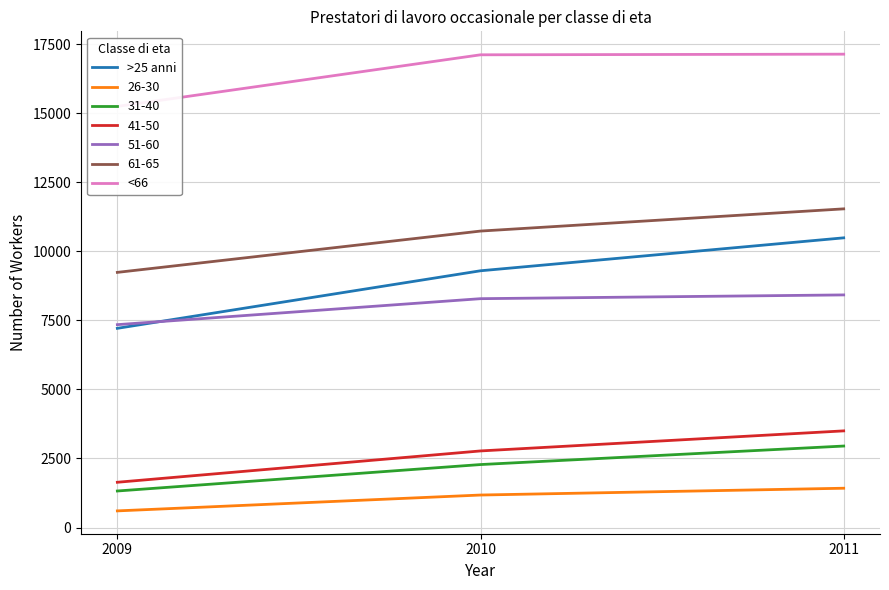

Reading left to right, list all the values displayed in this chart.

>25 anni: 2009=7210	2010=9293	2011=10485
<66: 2009=15243	2010=17110	2011=17133